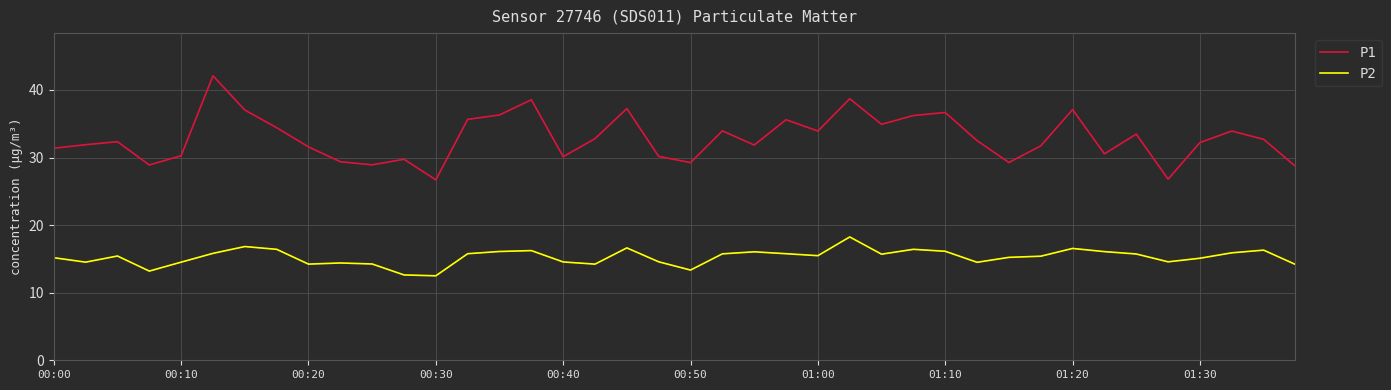

Is this an area chart (filled region under the line)?

No